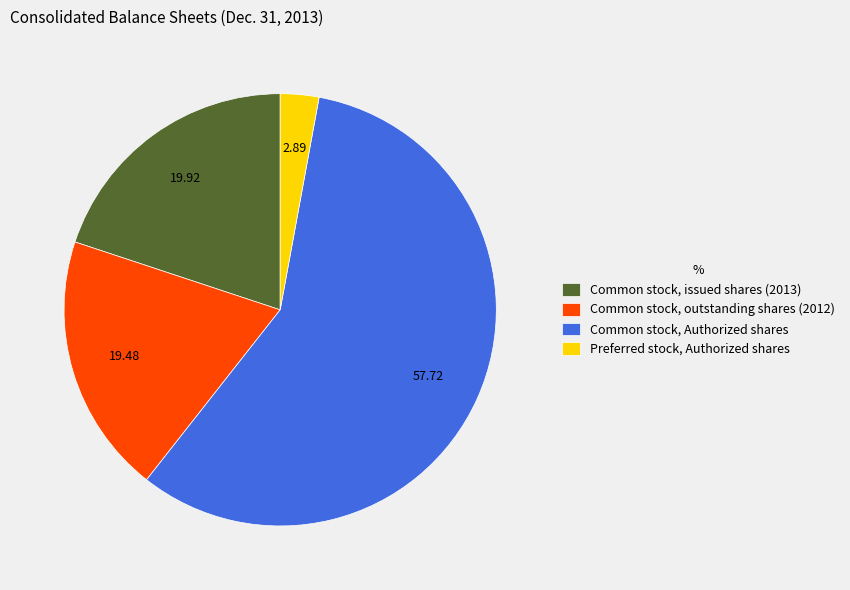

What is the majority slice?

Common stock, Authorized shares